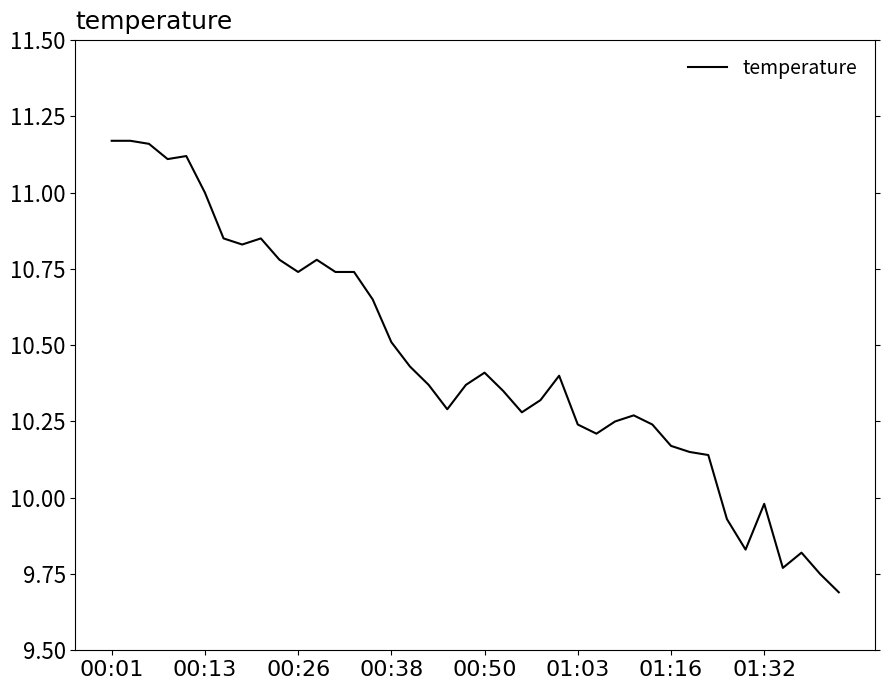

What is the minimum value shown in the chart?

9.7